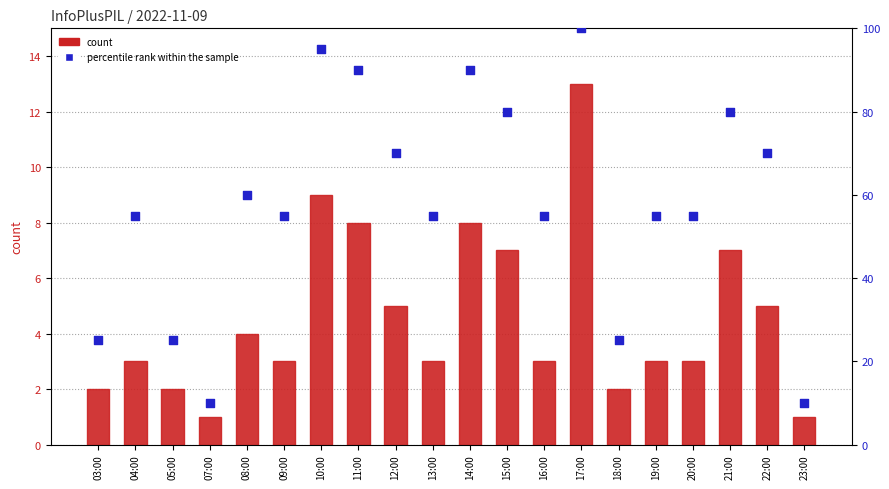

Which series contains the lowest Y value?

count